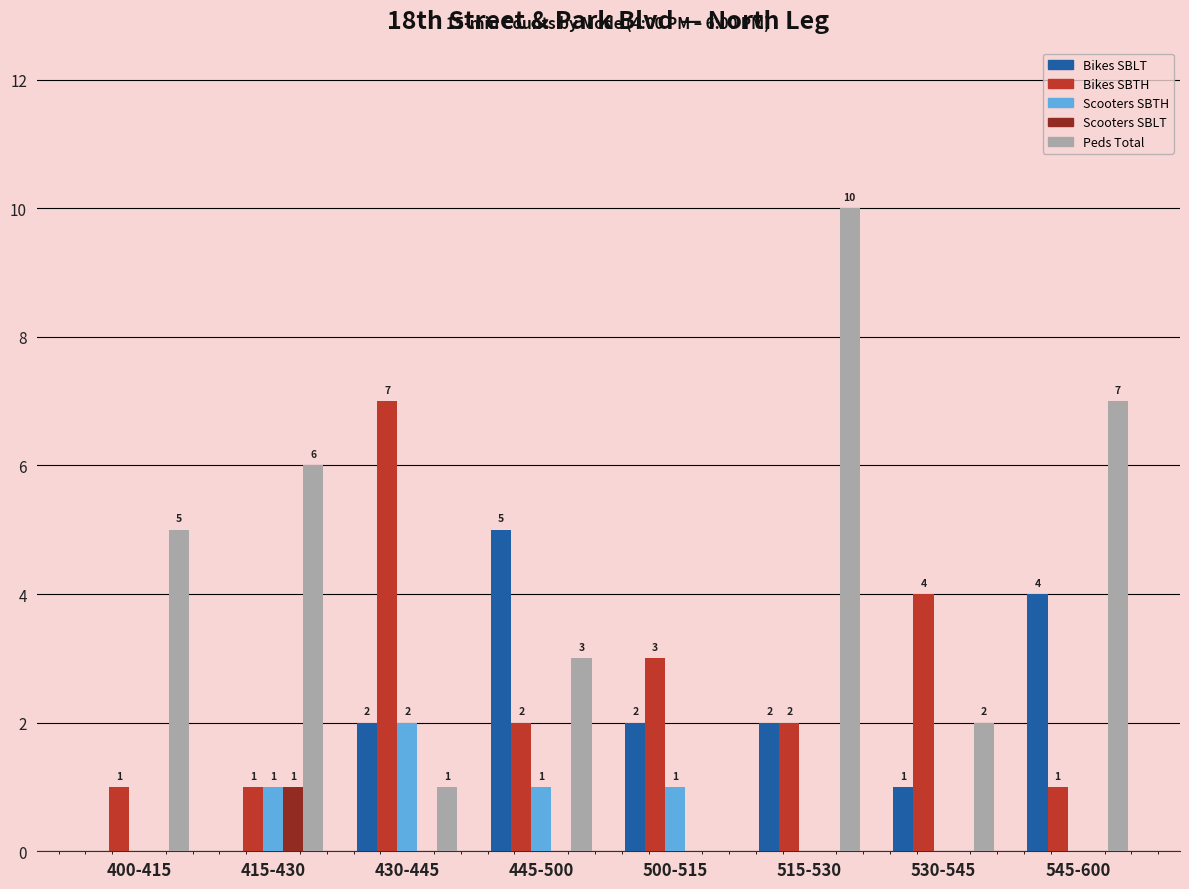

Reading left to right, extract all data points from this chart.

Bikes SBLT: 400-415=0	415-430=0	430-445=2	445-500=5	500-515=2	515-530=2	530-545=1	545-600=4
Bikes SBTH: 400-415=1	415-430=1	430-445=7	445-500=2	500-515=3	515-530=2	530-545=4	545-600=1
Scooters SBTH: 400-415=0	415-430=1	430-445=2	445-500=1	500-515=1	515-530=0	530-545=0	545-600=0
Scooters SBLT: 400-415=0	415-430=1	430-445=0	445-500=0	500-515=0	515-530=0	530-545=0	545-600=0
Peds Total: 400-415=5	415-430=6	430-445=1	445-500=3	500-515=0	515-530=10	530-545=2	545-600=7